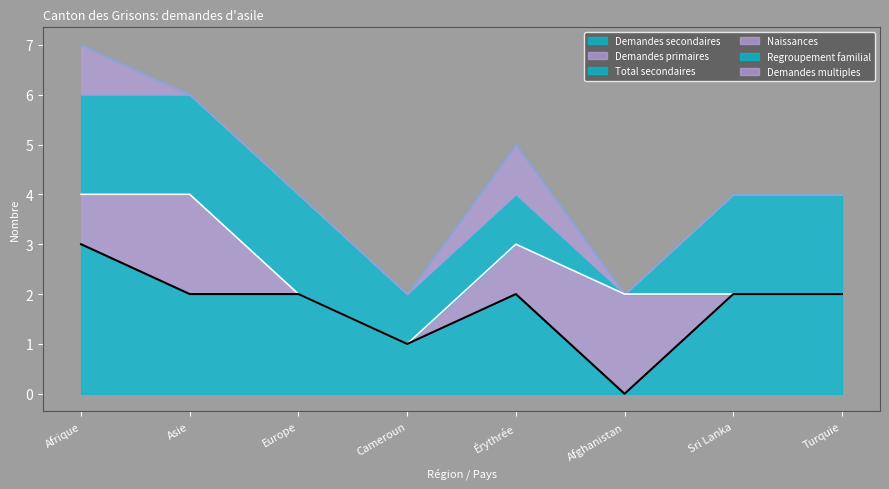

Count the number of data series in this chart.

6